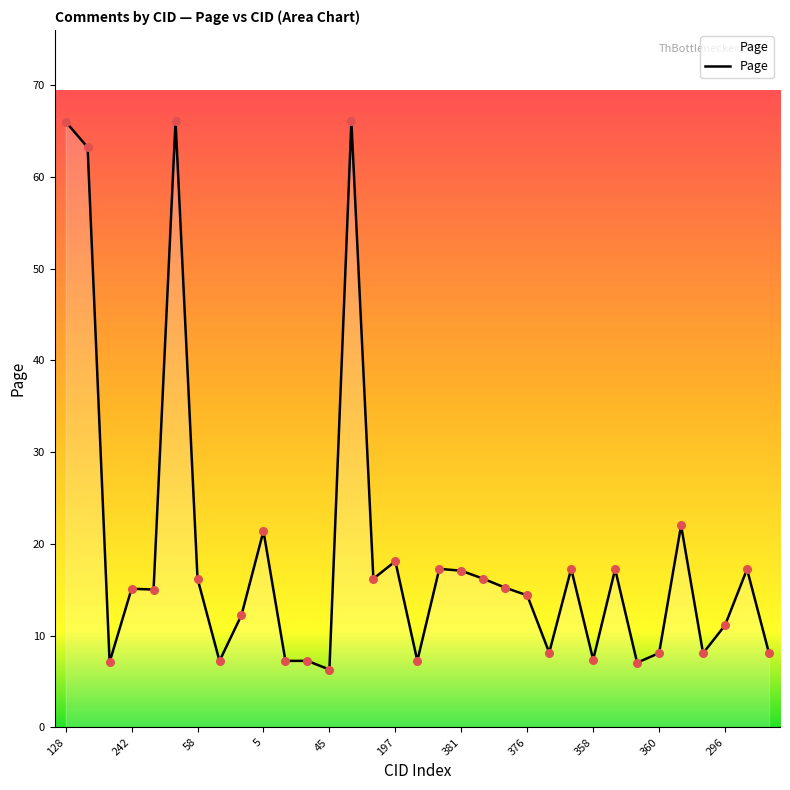

What is the greatest value displayed?

66.1